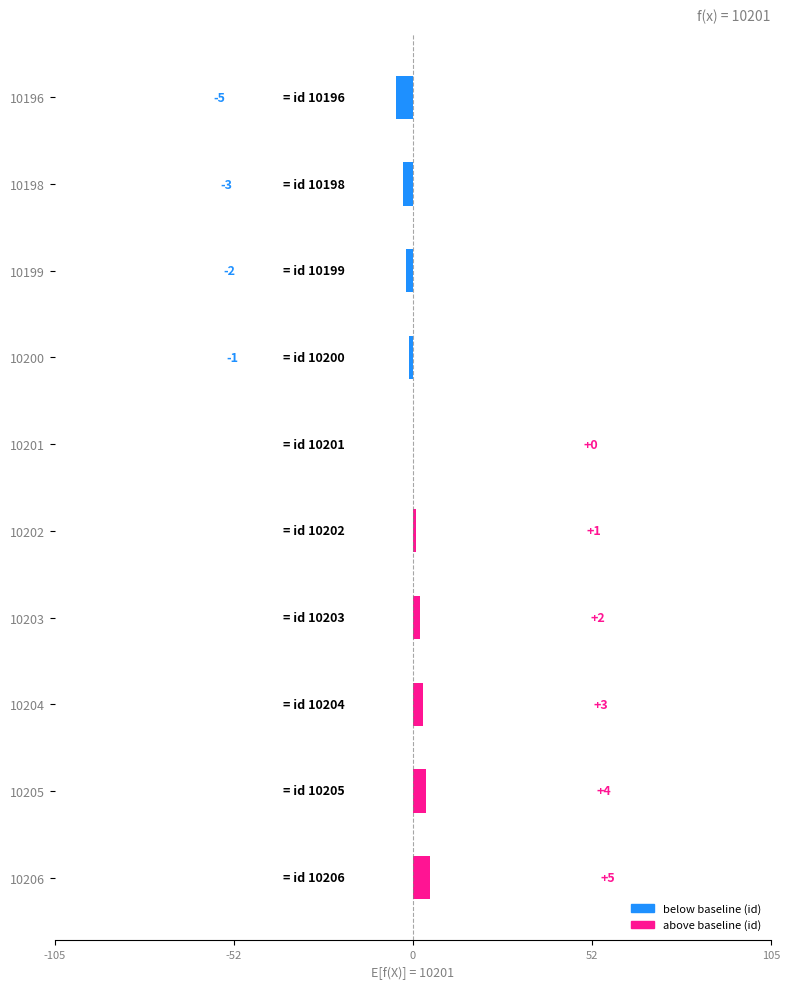

What is the sum of the values at 10203 and 10196?

-3